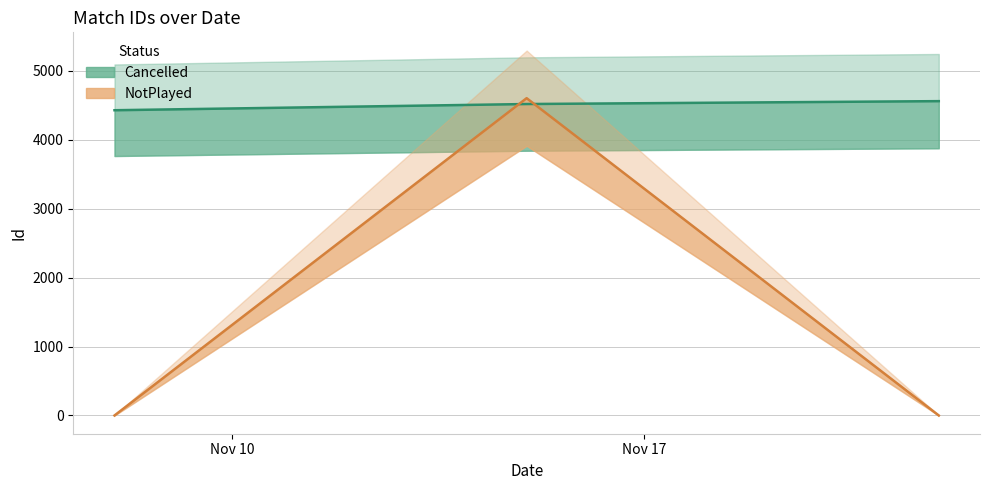

What is the greatest value displayed?

4605